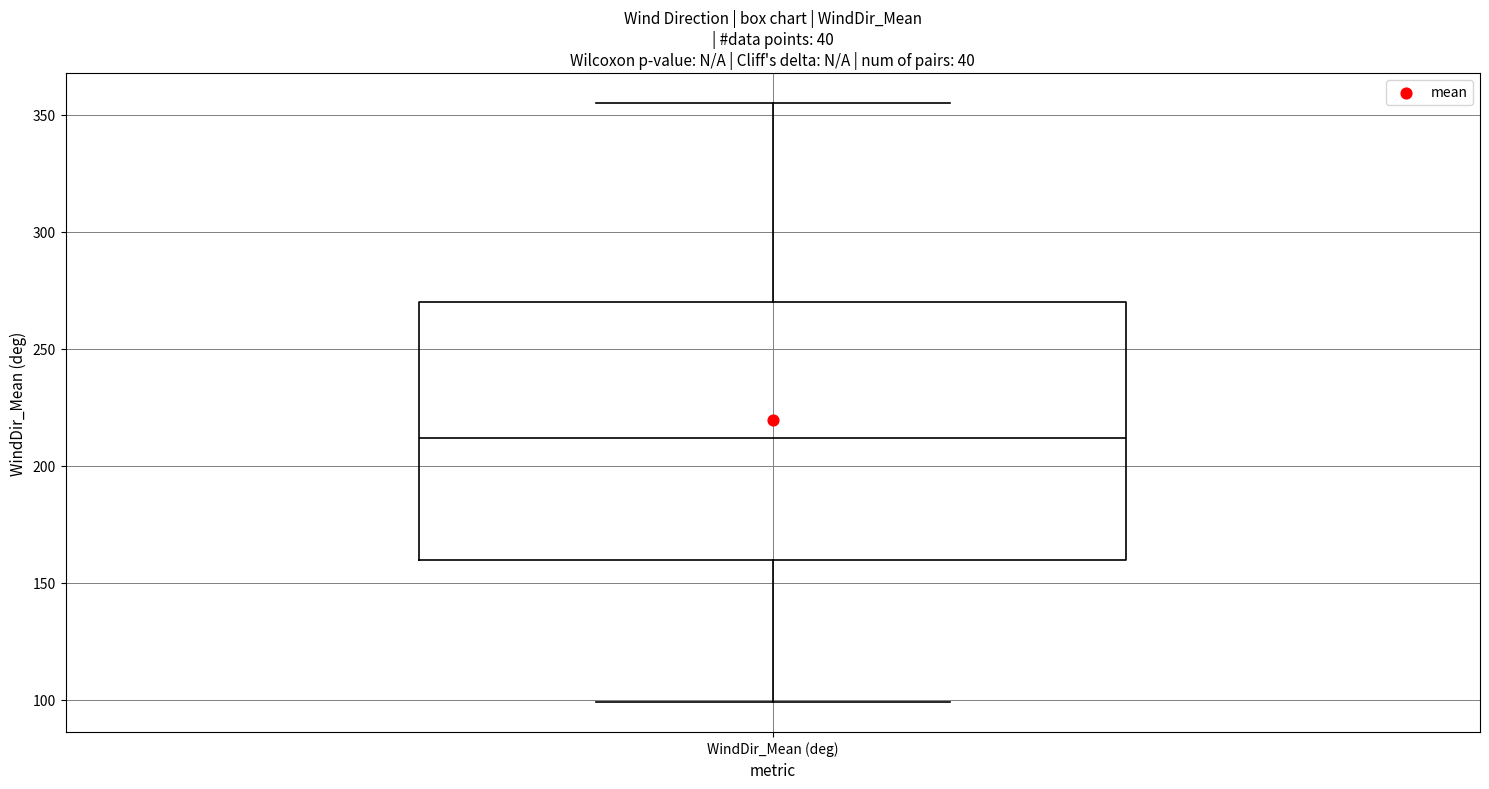

Read this box plot against the y-axis: the position of the median line, the range covered by the box, and the ends of both whiskers. The values are not printed on the chart, so give them approximately, as read against the axis.

median 210, box 160 to 270, whiskers 100 to 355